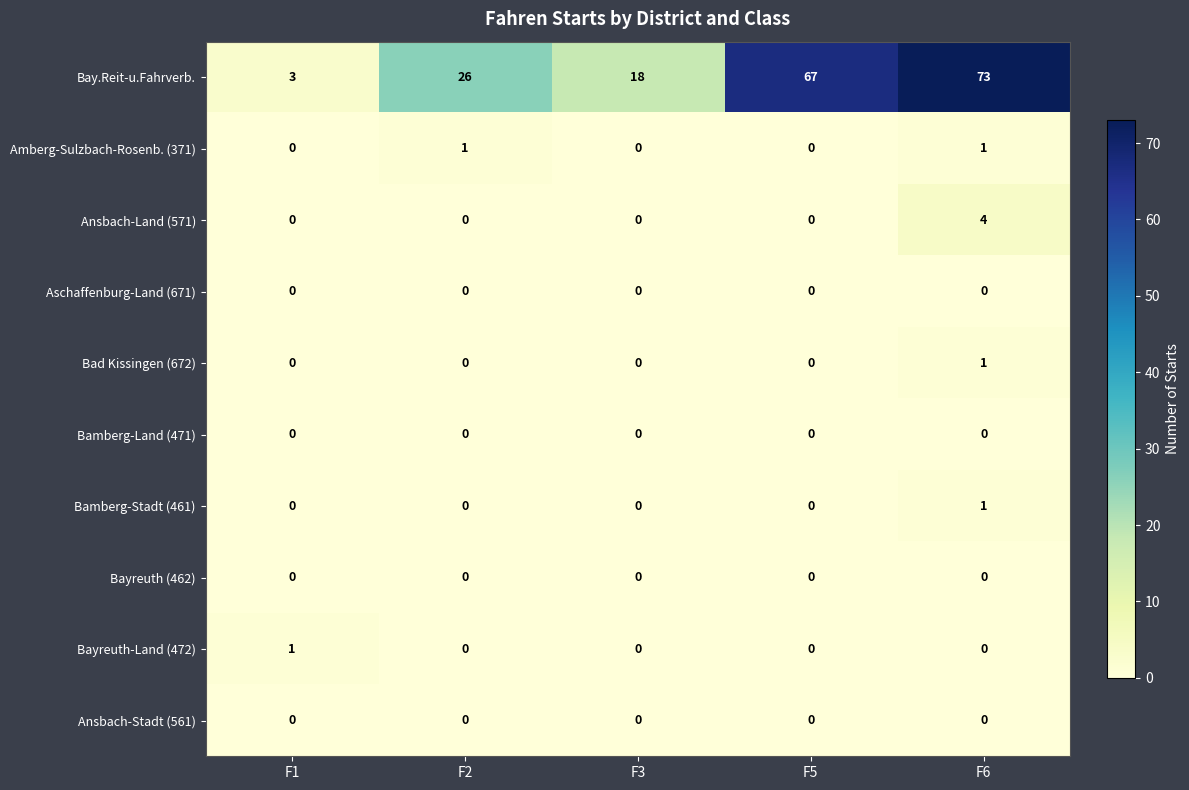

Which series changed the most between F1 and F6?

Bay.Reit-u.Fahrverb.